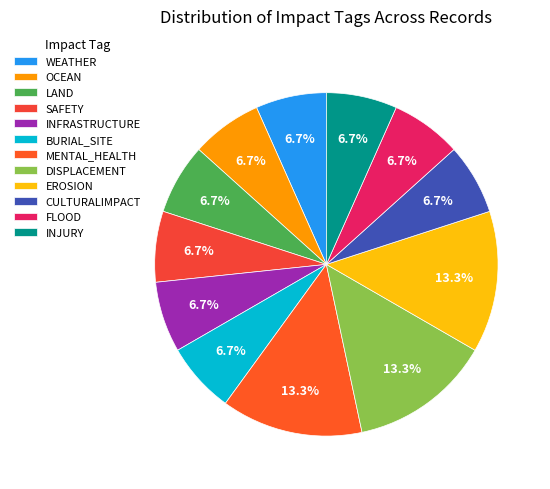

Is there any slice that represents more than half of the pie?

No